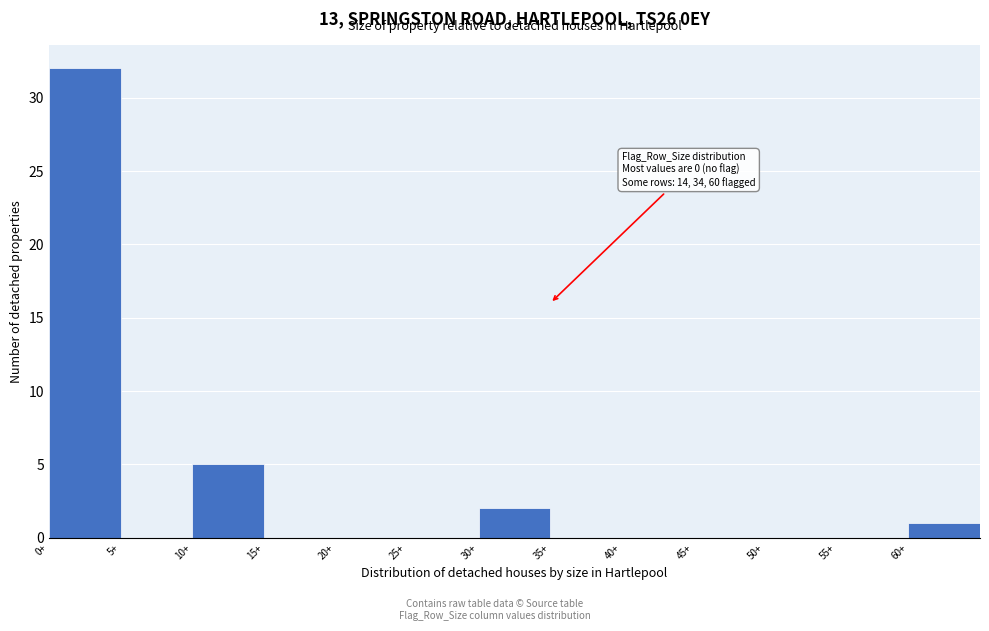

Which range on the x-axis has the tallest bar?

0 to 5